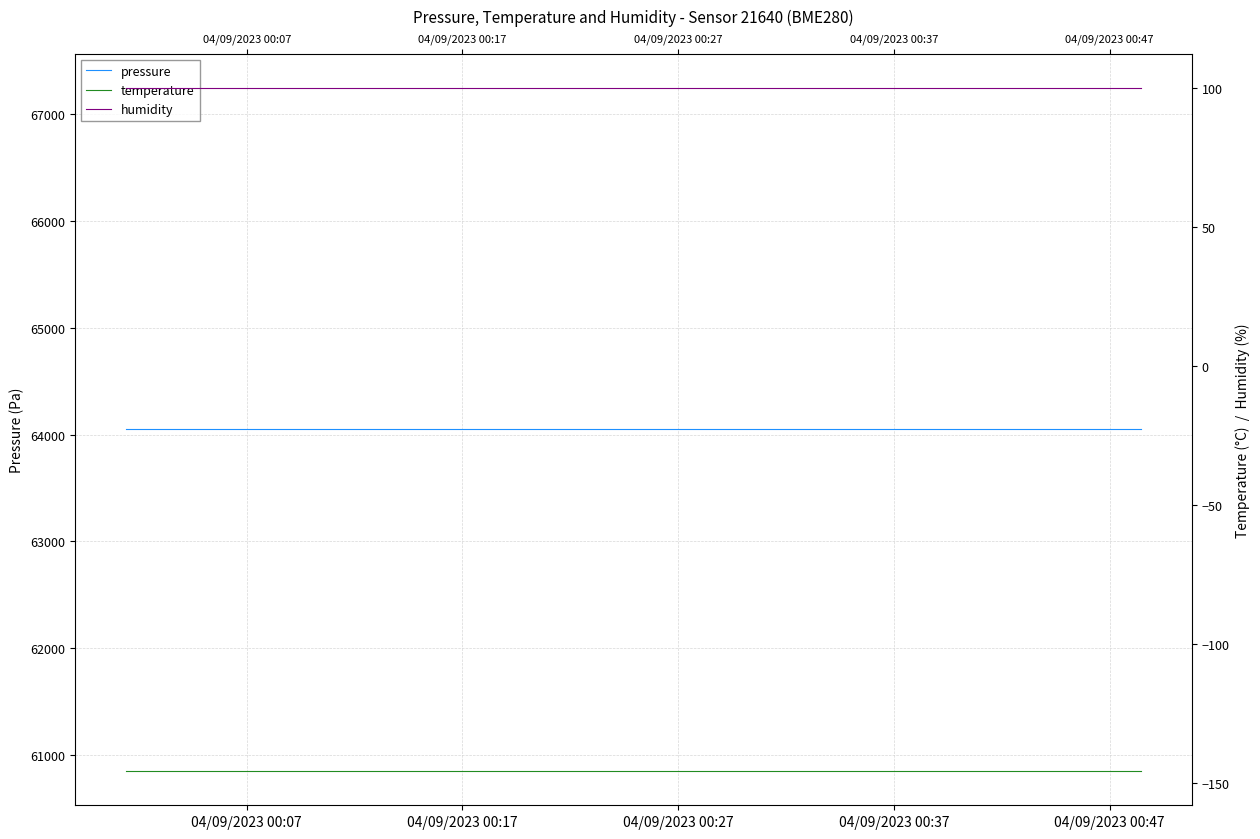

Which series has the widest spread of values?

pressure